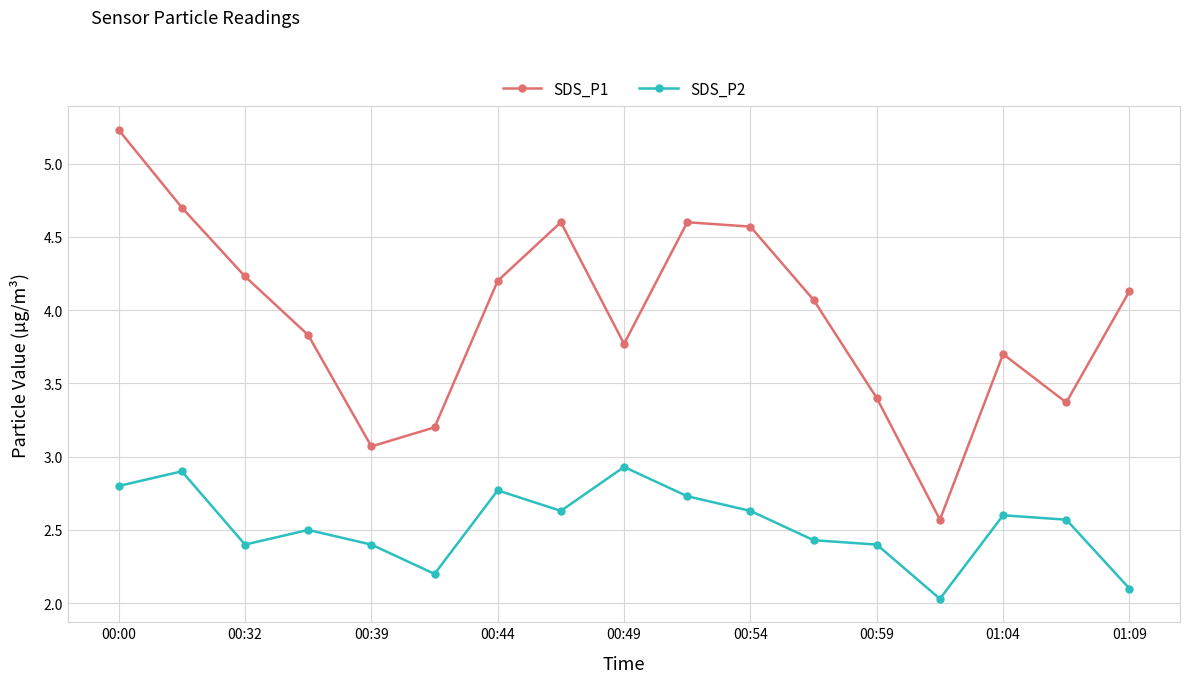

Which series has the largest range (max minus min)?

SDS_P1